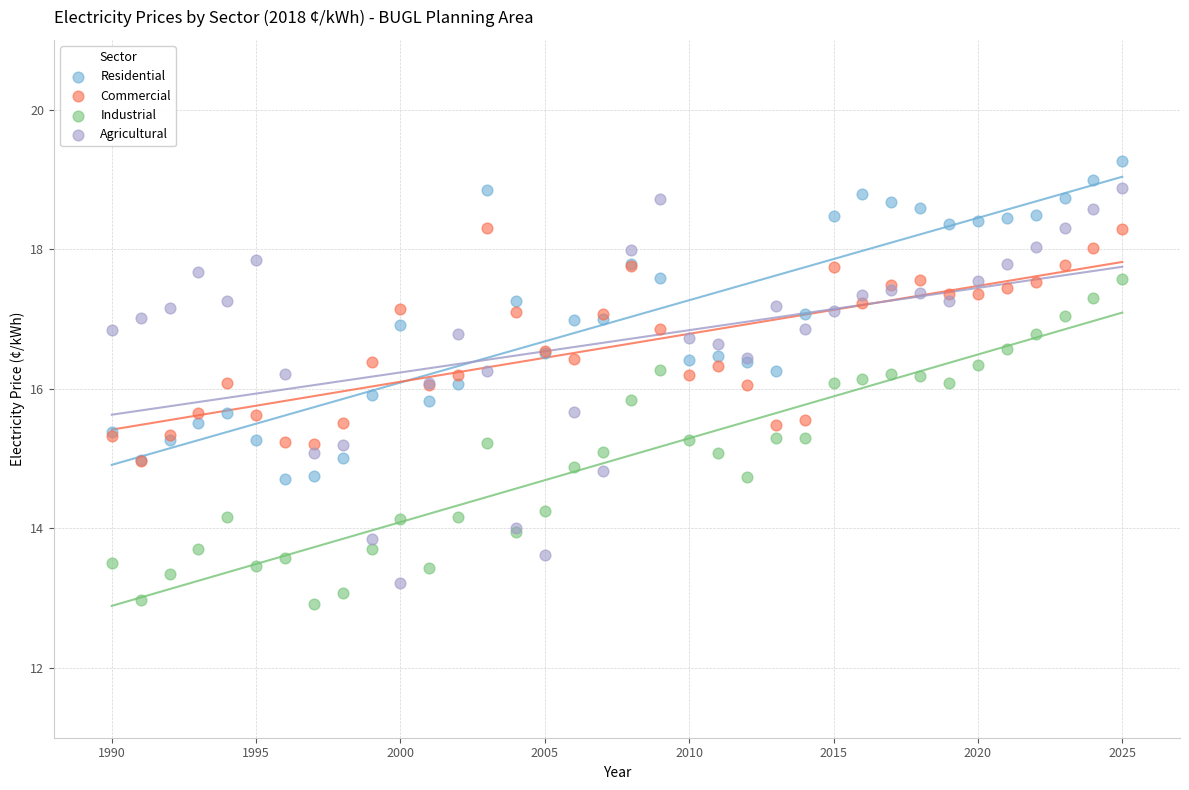

What are all the series names shown in the legend?

Residential, Commercial, Industrial, Agricultural